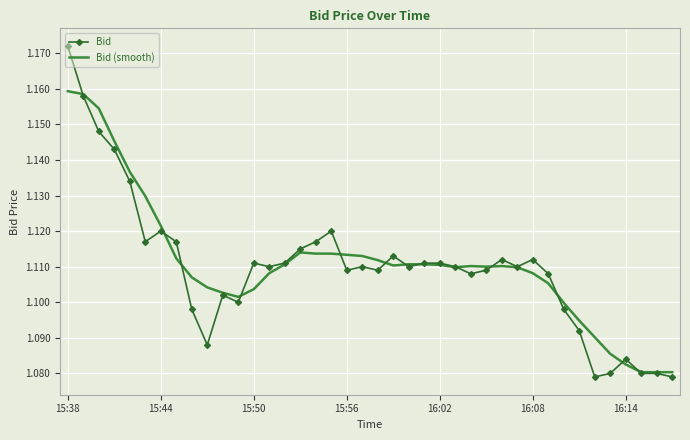

What are all the series names shown in the legend?

Bid, Bid (smooth)